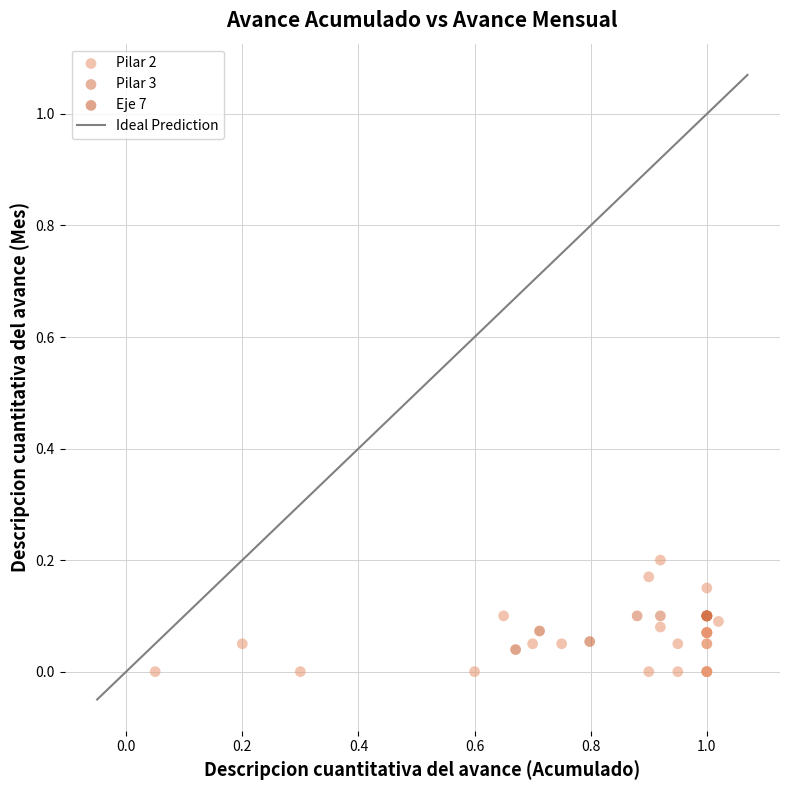

Which series reaches the minimum Y coordinate?

Pilar 2